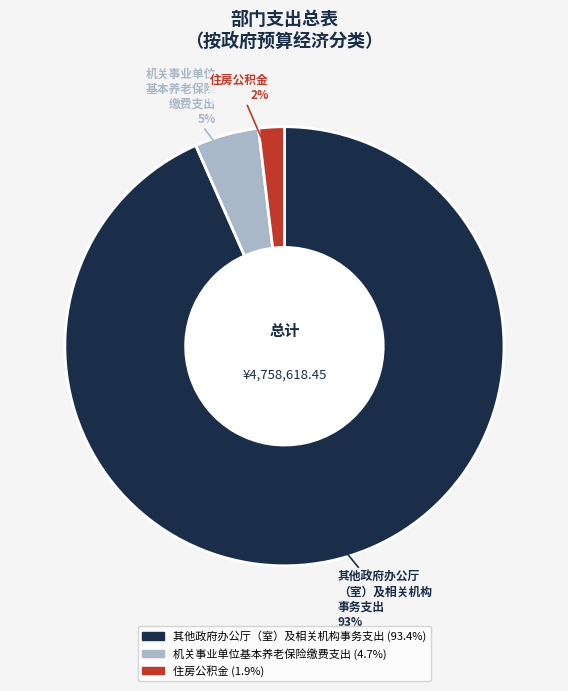

Is the sum of 其他政府办公厅（室）及相关机构事务支出 and 住房公积金 greater than half?

Yes